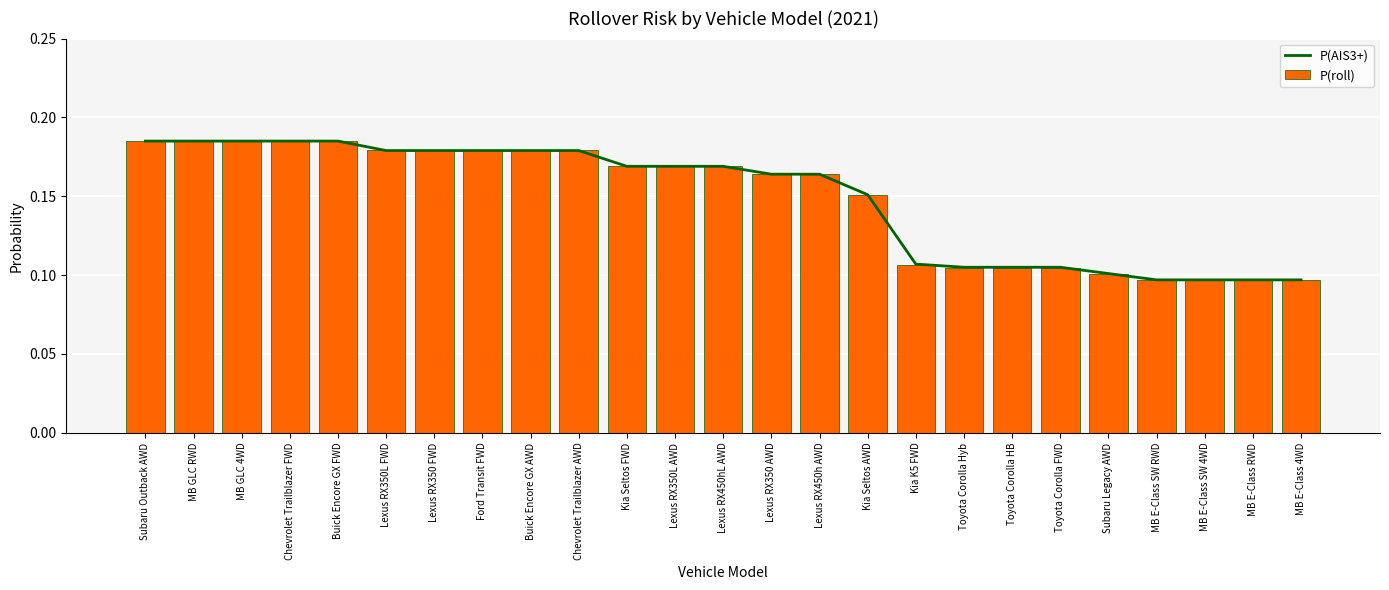

What is the difference between the maximum and minimum values in the P(roll) series?

0.1